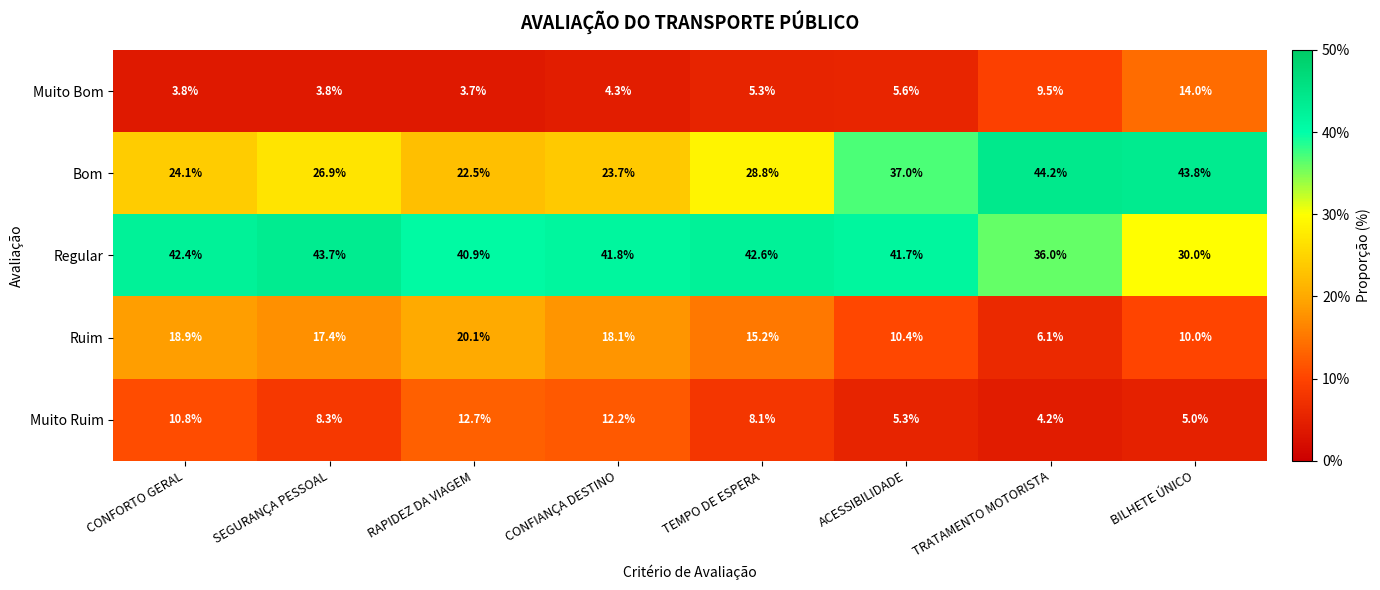

How many data points does each series have?

8